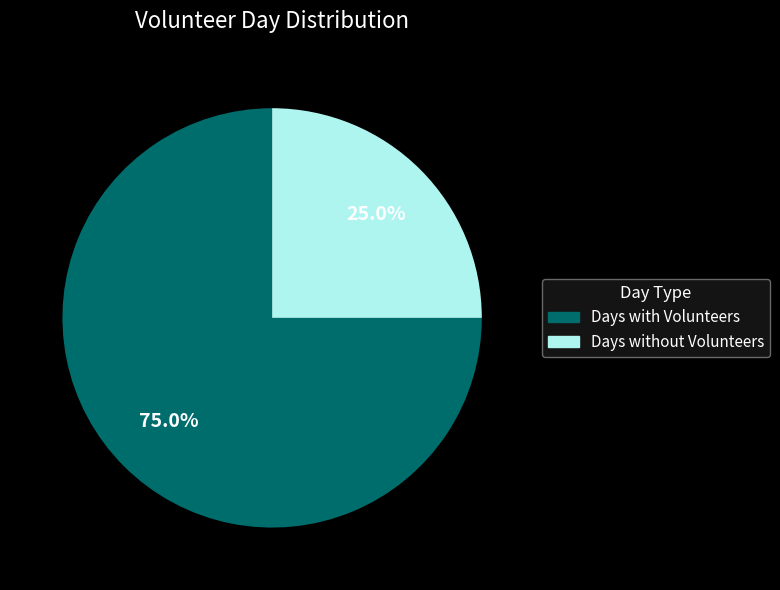

What is the ratio of the value at Days without Volunteers to the value at Days with Volunteers?

0.3